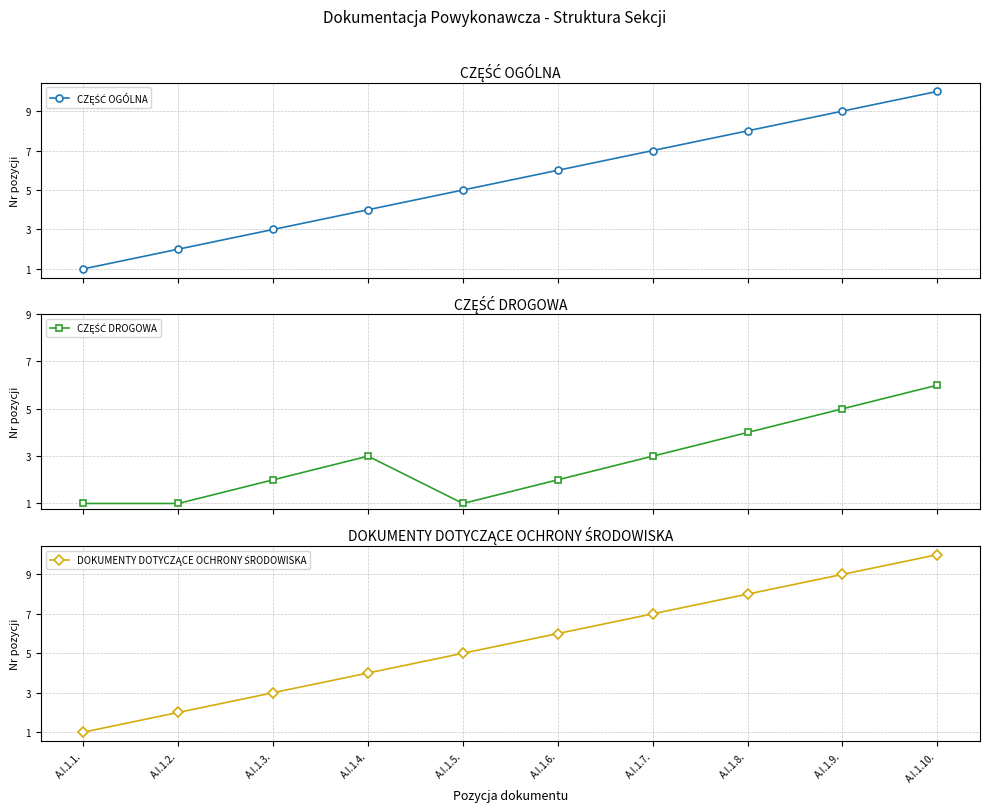

What is the value of the CZĘŚĆ OGÓLNA point at the 1st from the left?

1